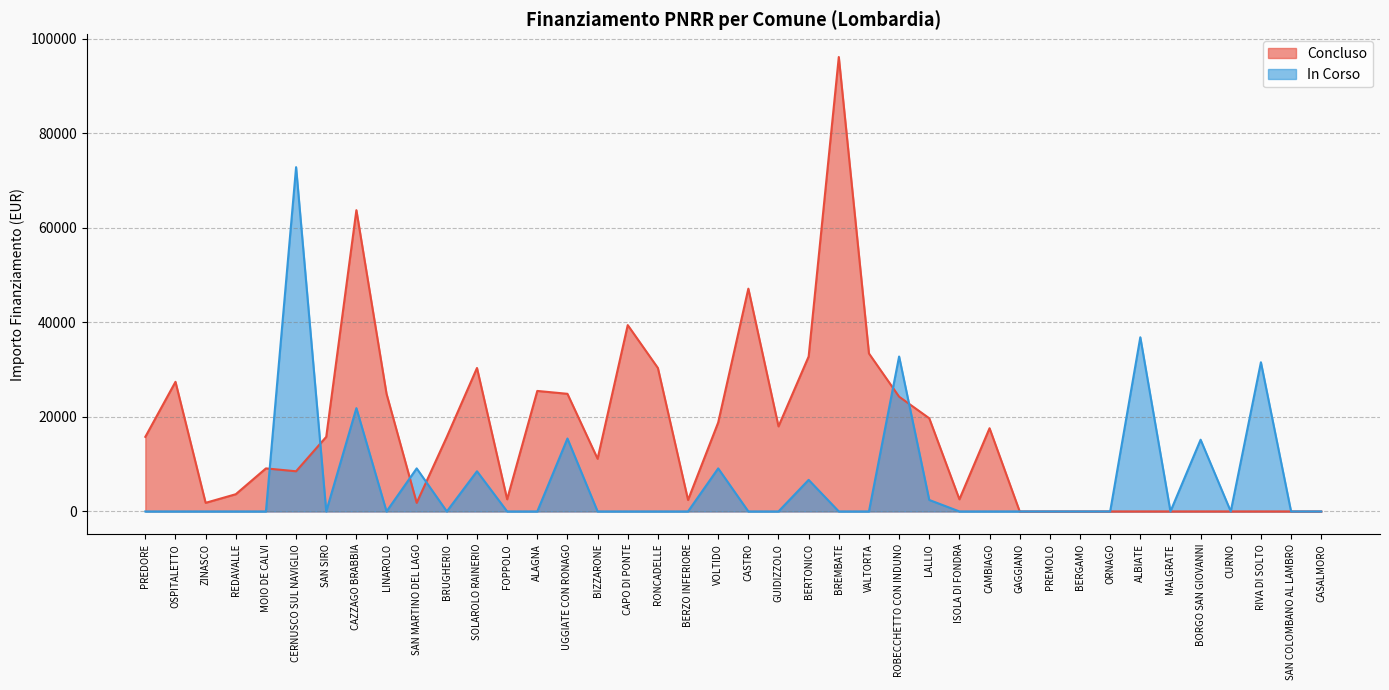

Between CAZZAGO BRABBIA and VALTORTA, which series saw the biggest shift?

Concluso